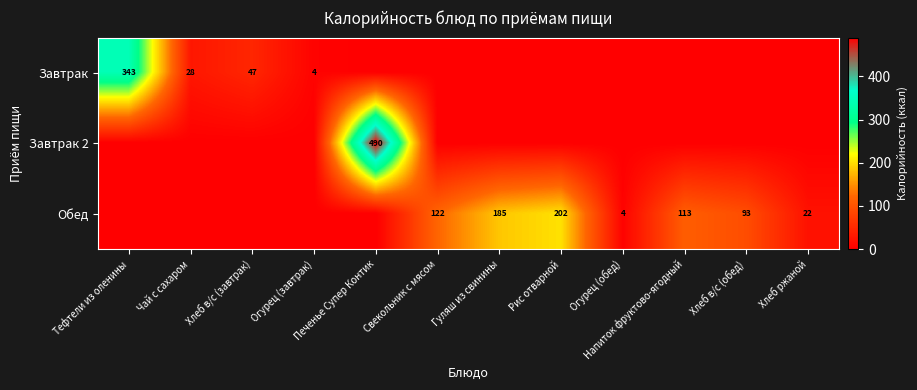

The value of Обед at Рис отварной is 347. True or false?

False